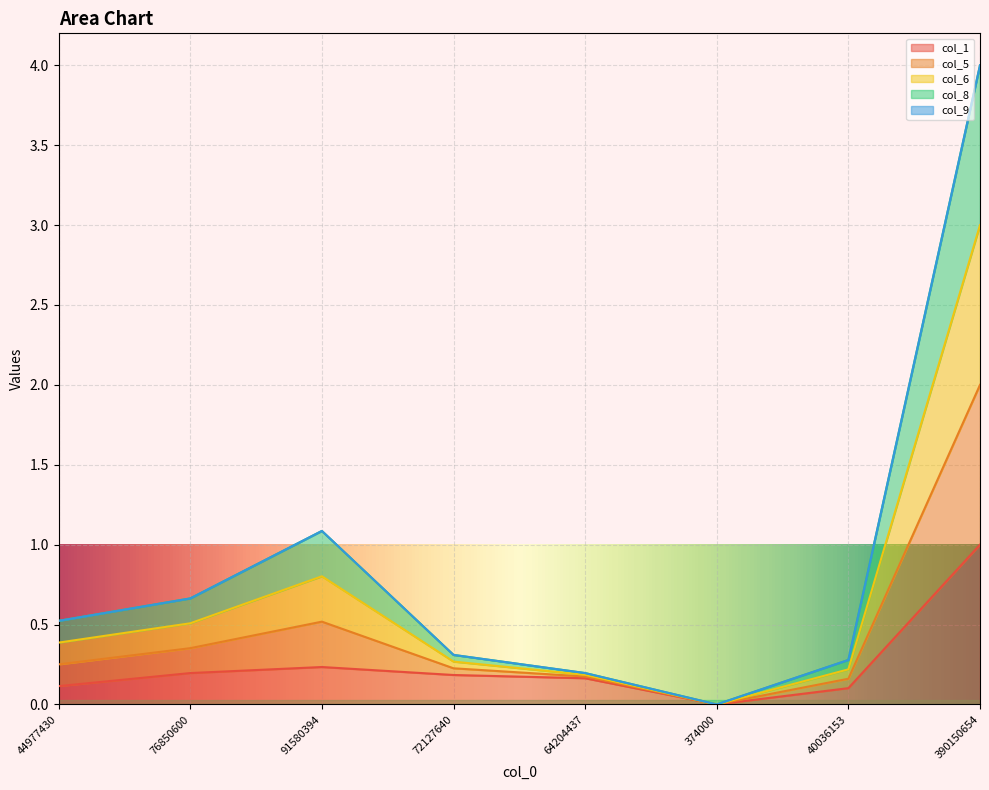

Does the chart display data point markers on the line(s)?

No